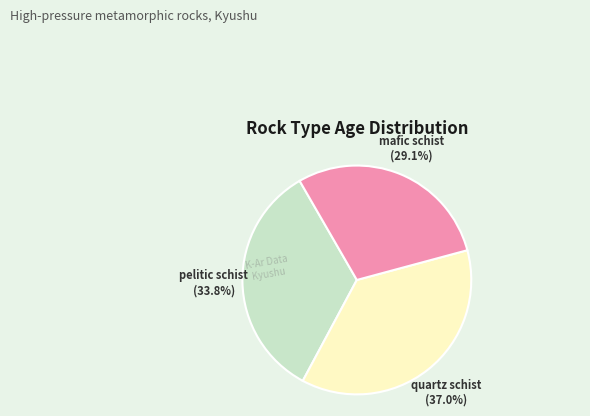

How much of the chart is everything except quartz schist?

63.0%